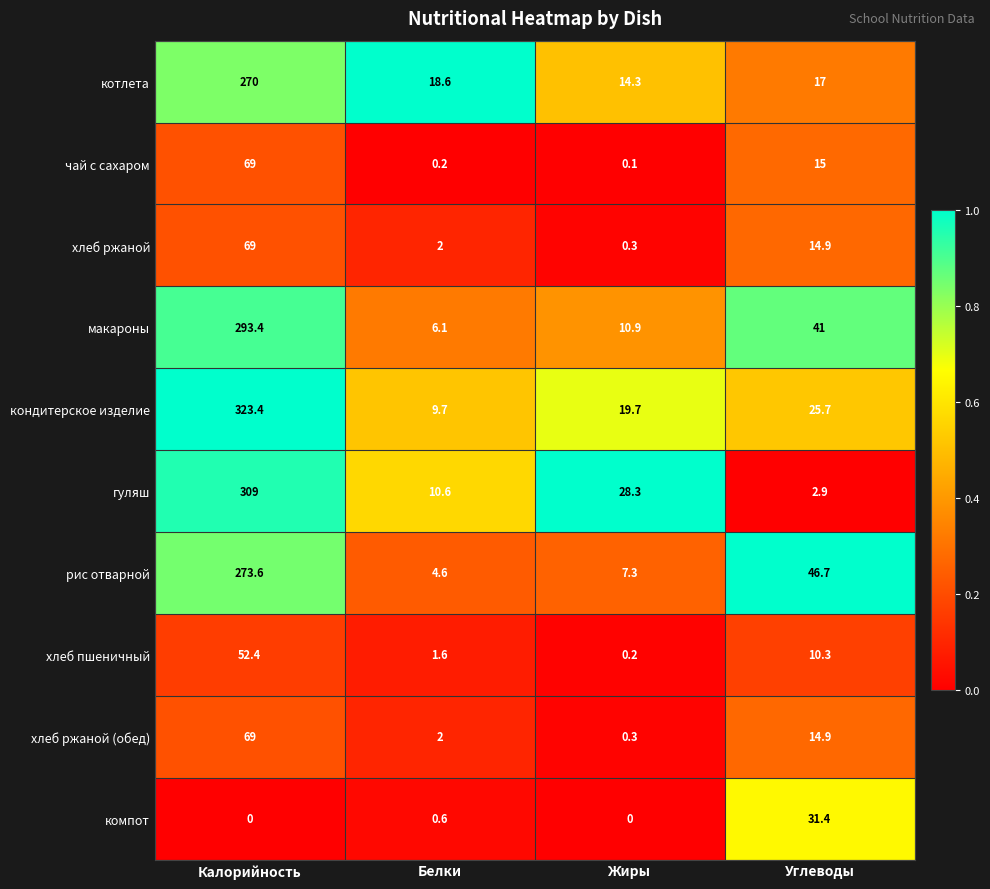

What is the total value across all series at Углеводы?

219.8